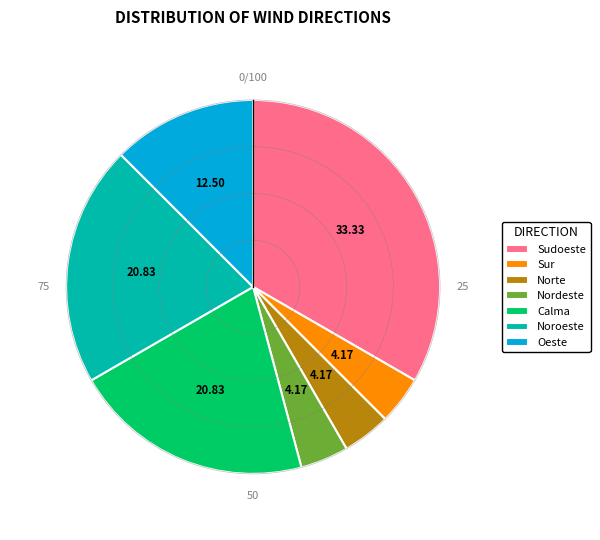

Is Sudoeste the majority of the pie?

No